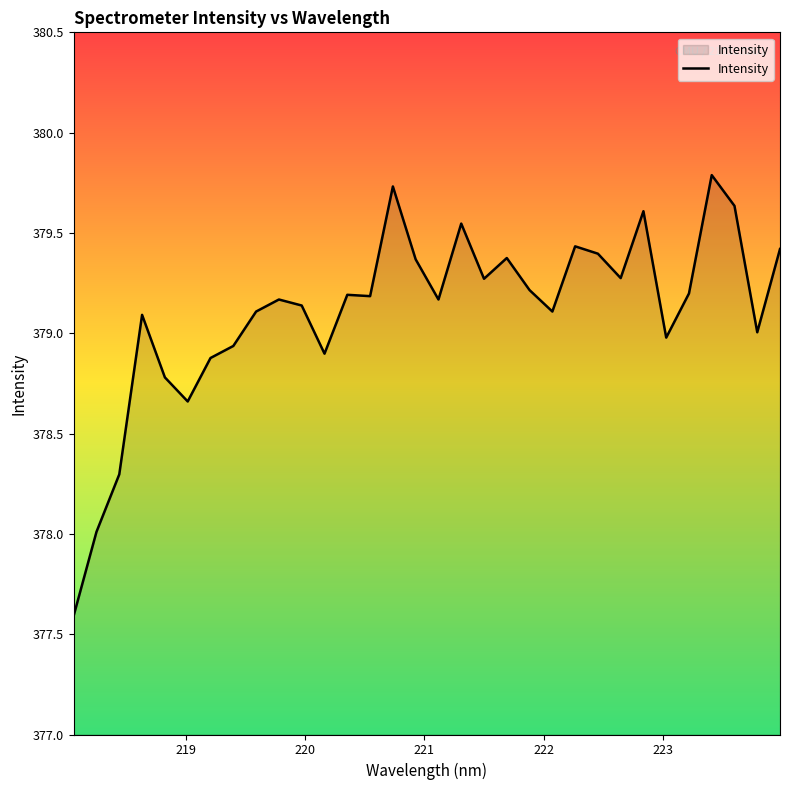

What is the smallest value displayed?

377.6